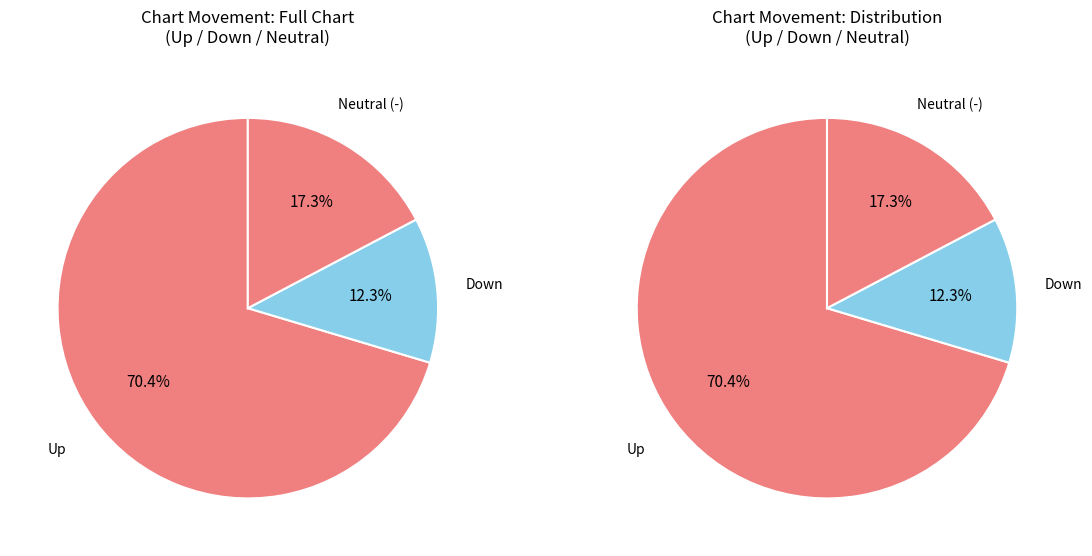

What is the smallest slice in the pie chart?

down